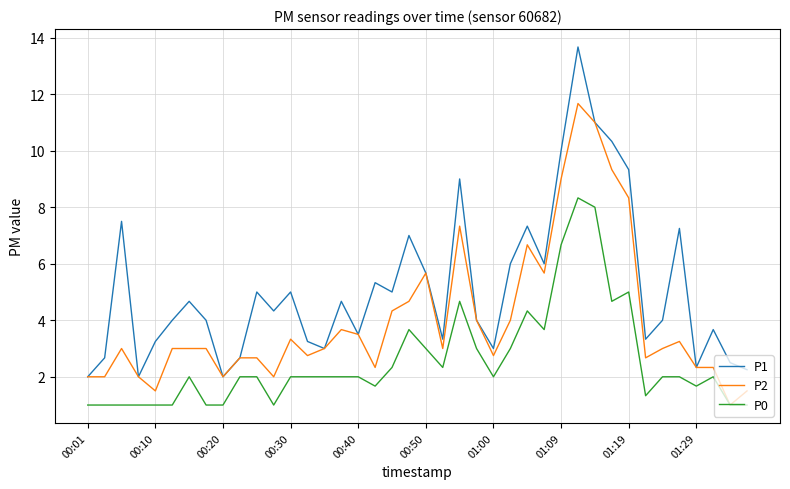

True or false: P1 has more than 0 interior local peaks.

True